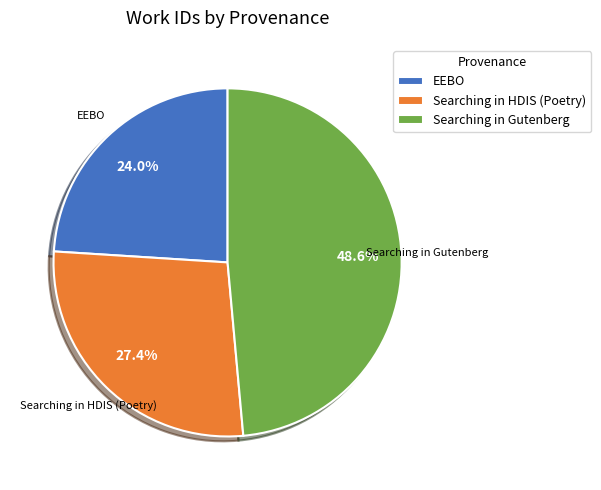

How many slices are in this pie chart?

3